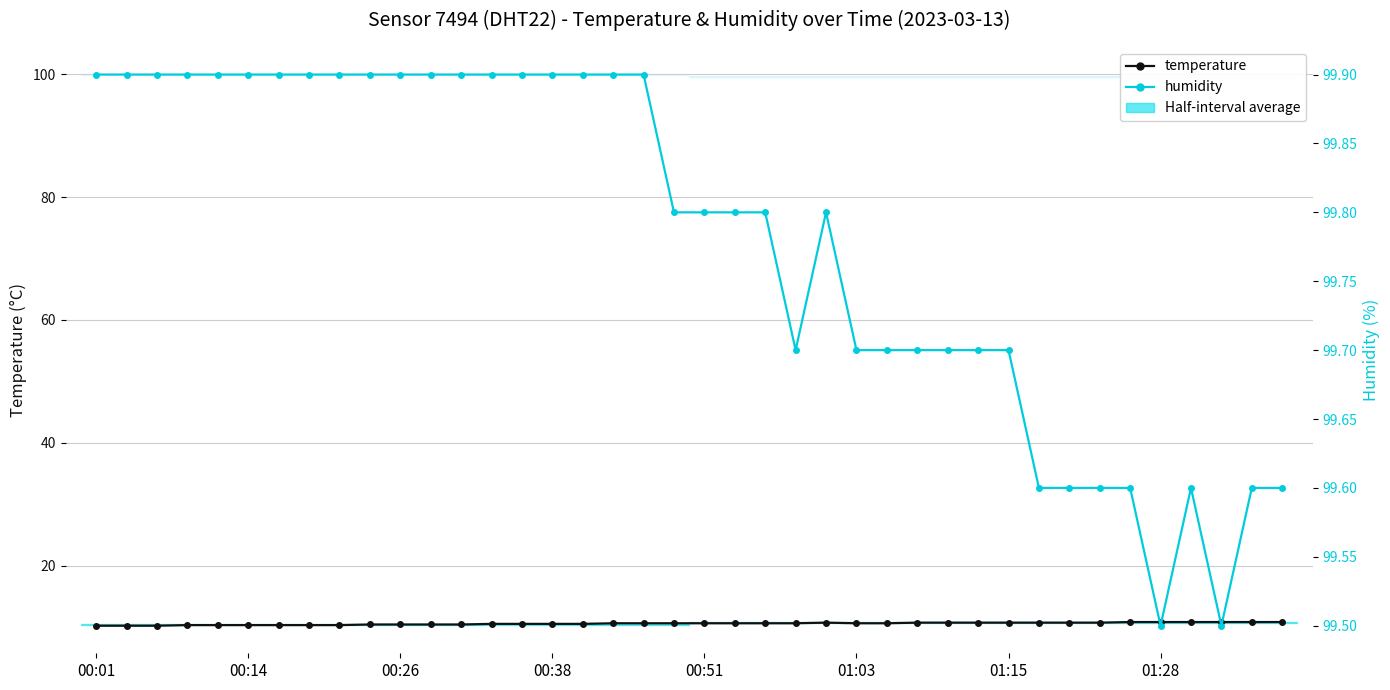

What position from the left is 26?

27